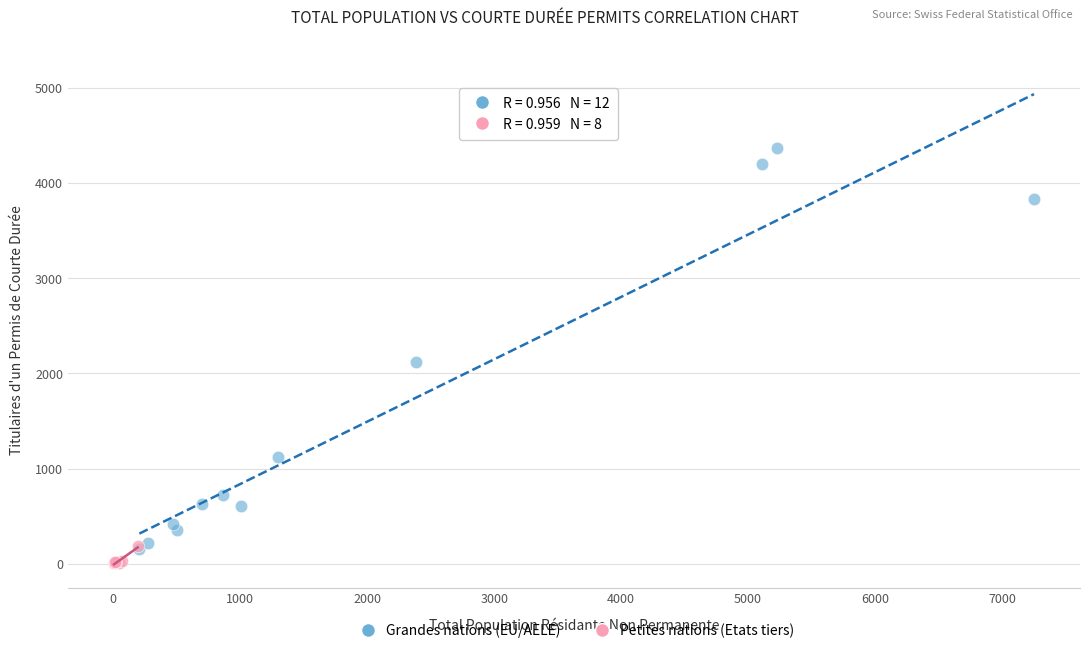

What are all the series names shown in the legend?

Grandes nations (EU/AELE), Petites nations (Etats tiers)